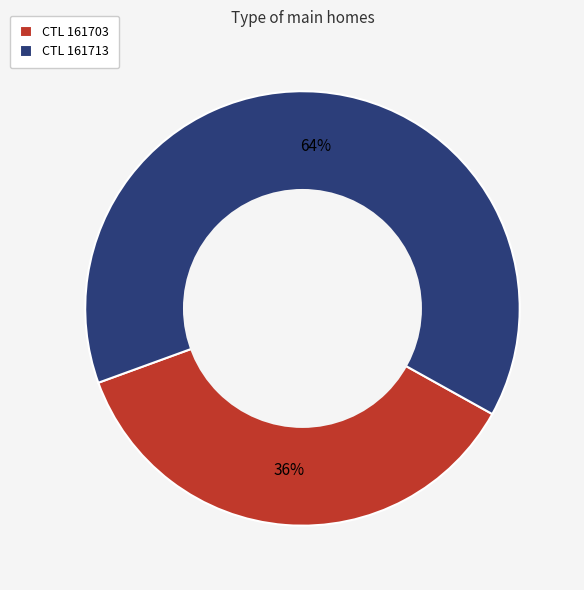

To the nearest percent, what percentage of the pie is CTL 161713?

64%